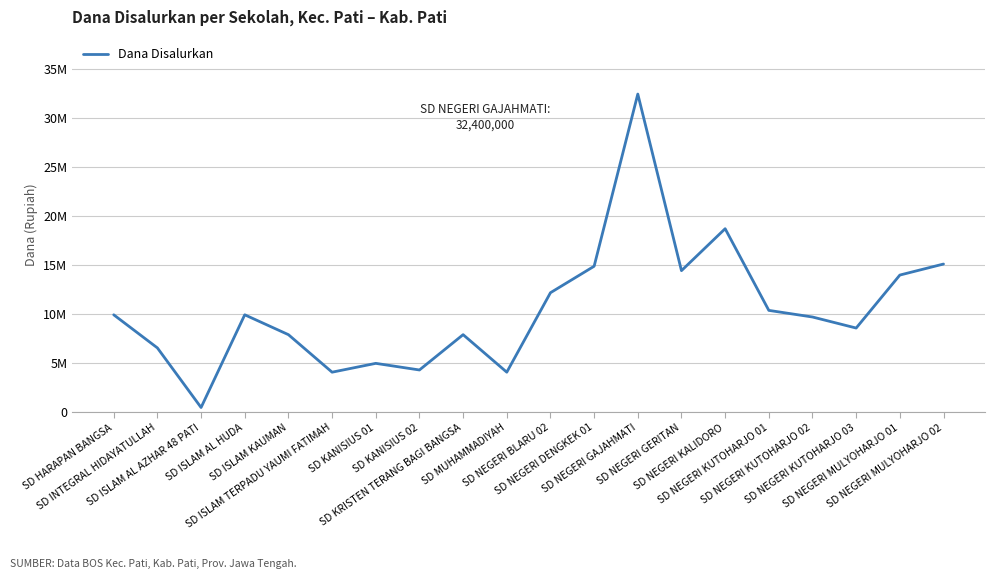

What is the minimum value shown in the chart?

450000